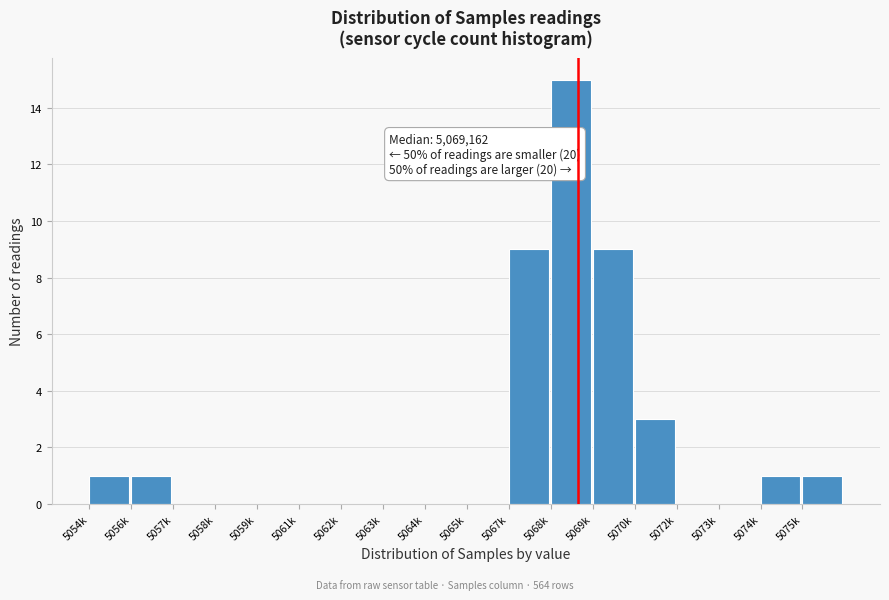

Reading left to right, list all the values displayed in this chart.

5054k=1	5056k=1	5057k=0	5058k=0	5059k=0	5061k=0	5062k=0	5063k=0	5064k=0	5065k=0	5067k=9	5068k=15	5069k=9	5070k=3	5072k=0	5073k=0	5074k=1	5075k=1